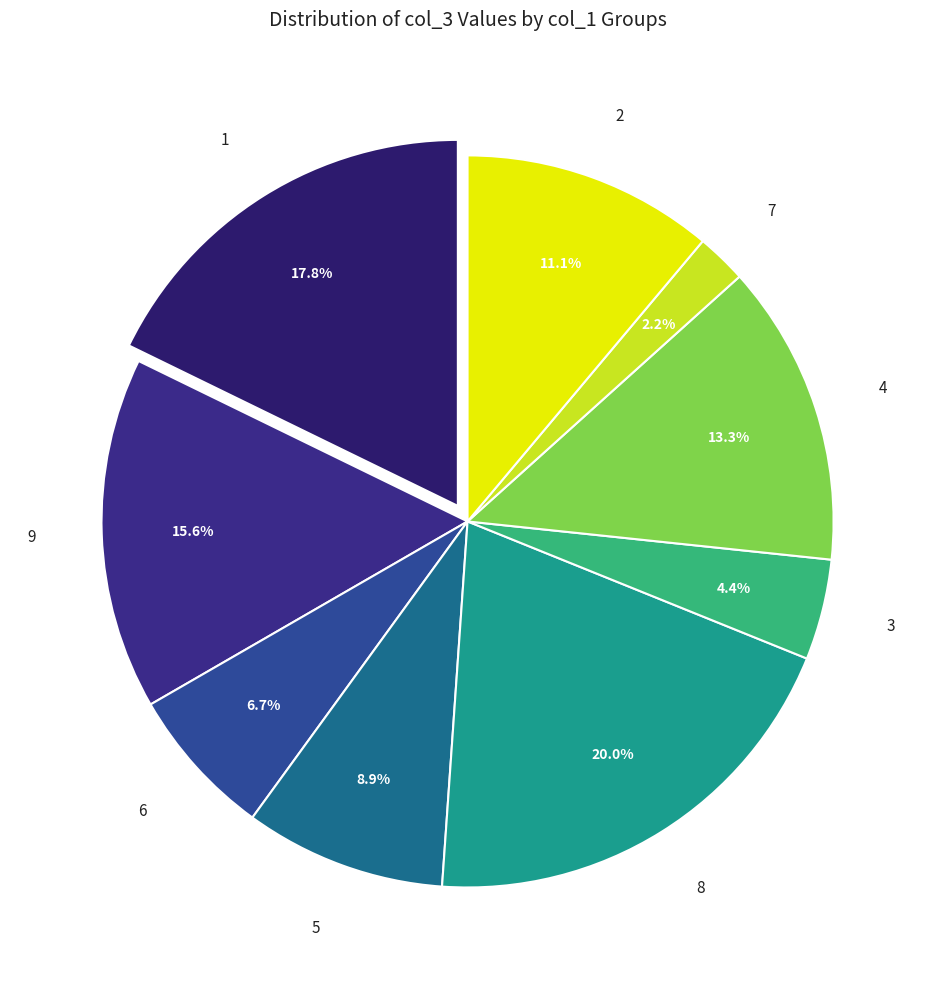

How much of the chart is everything except 2?

88.9%